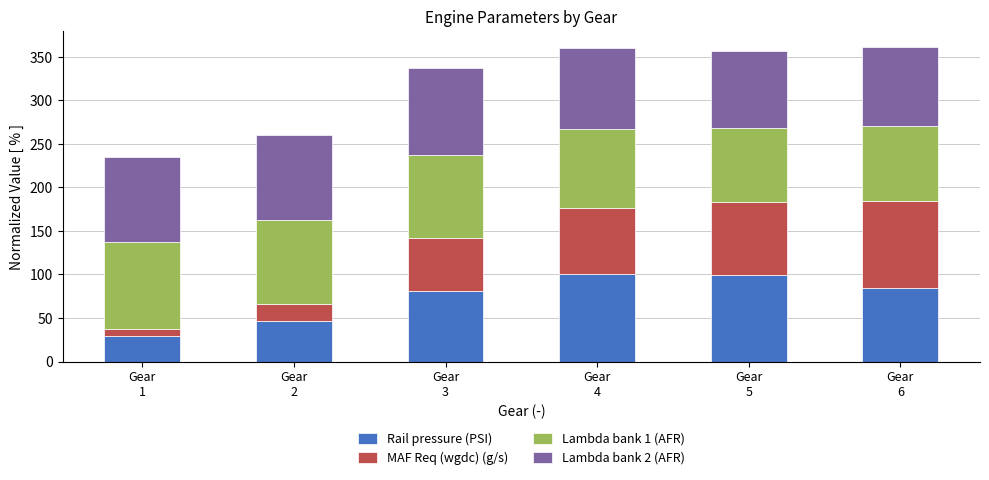

What is the difference between the maximum and minimum values in the Rail pressure (PSI) series?

70.5